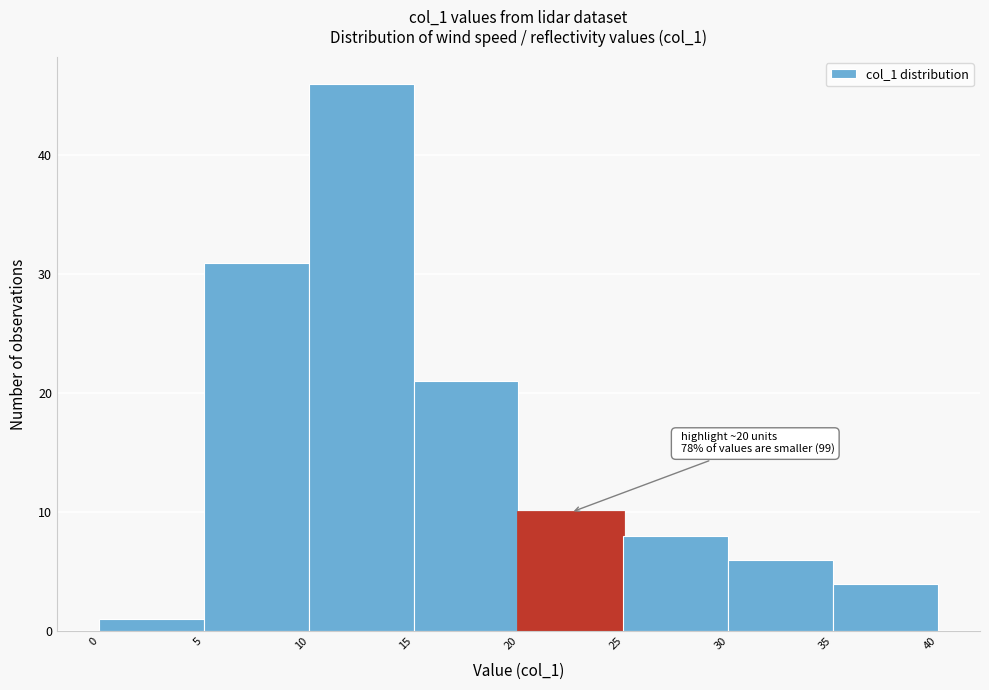

Over which range of the x-axis is the bar tallest?

10 to 15